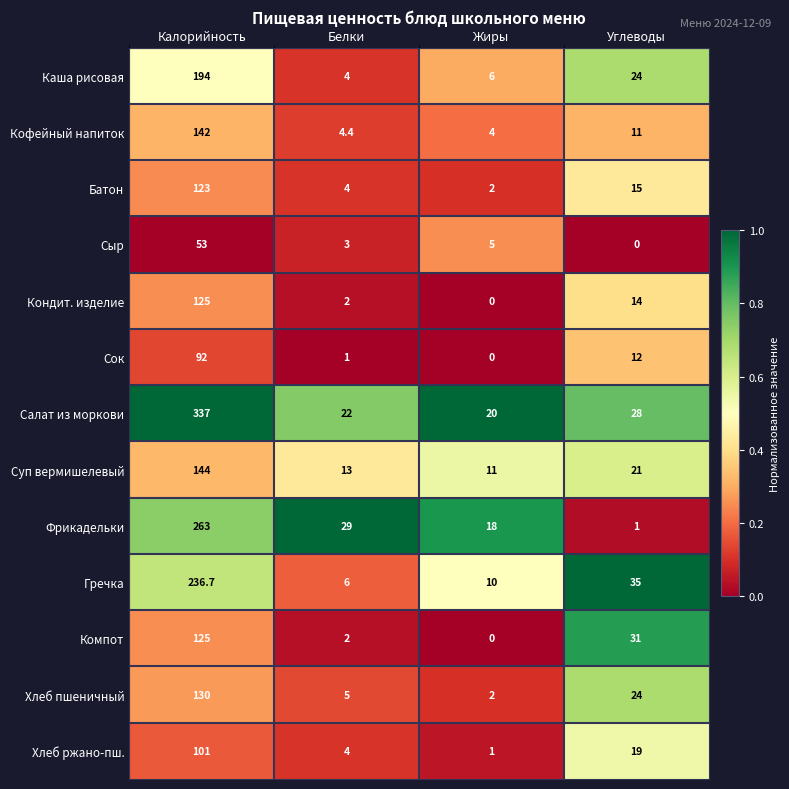

The Салат из моркови series shows 115.7 at Калорийность. True or false?

False